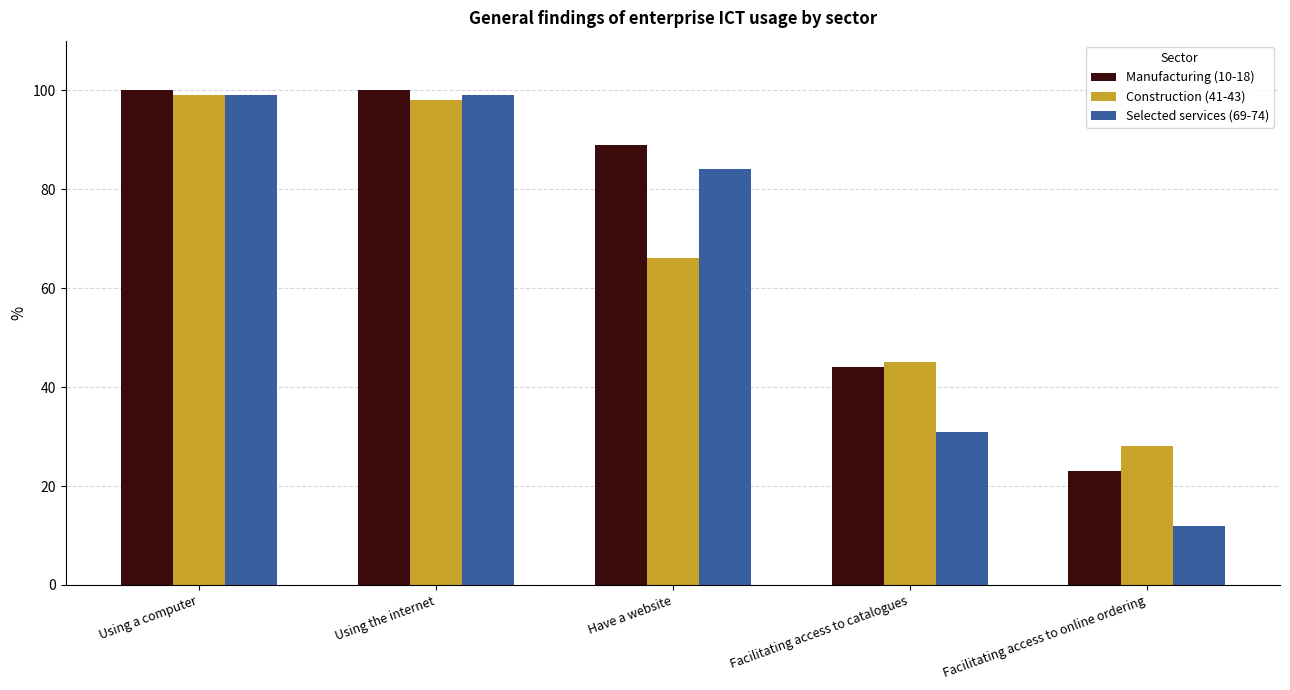

What position from the right is Facilitating access to catalogues?

2